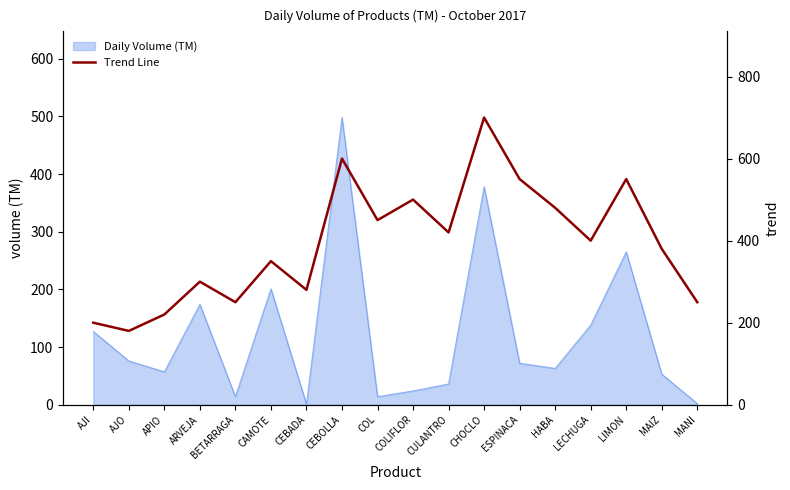

The Daily Volume (TM) series shows 474 at LIMON. True or false?

False